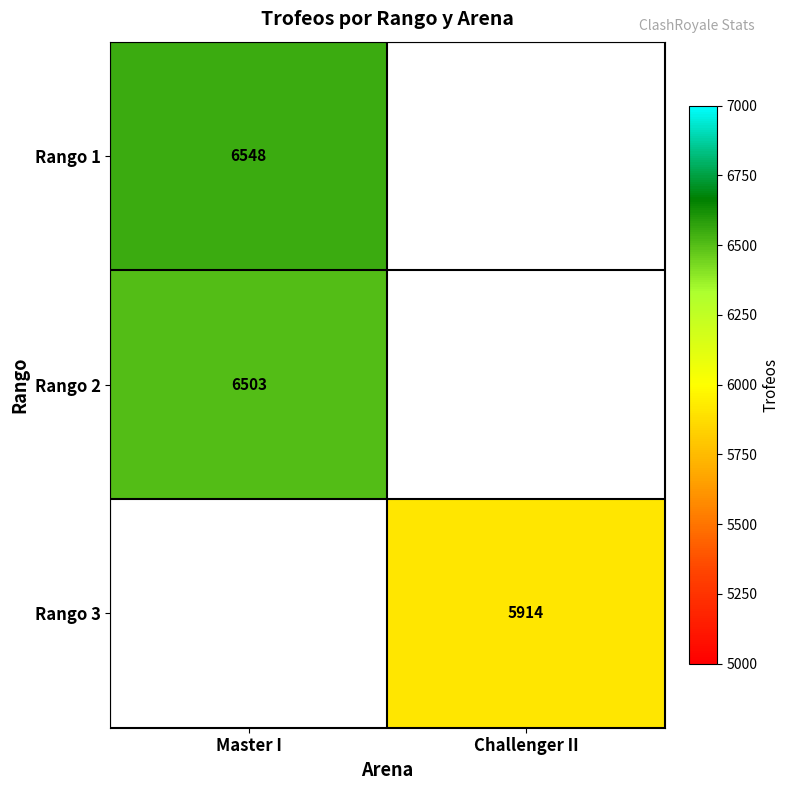

At which category does the chart reach its minimum across all series?

Challenger II